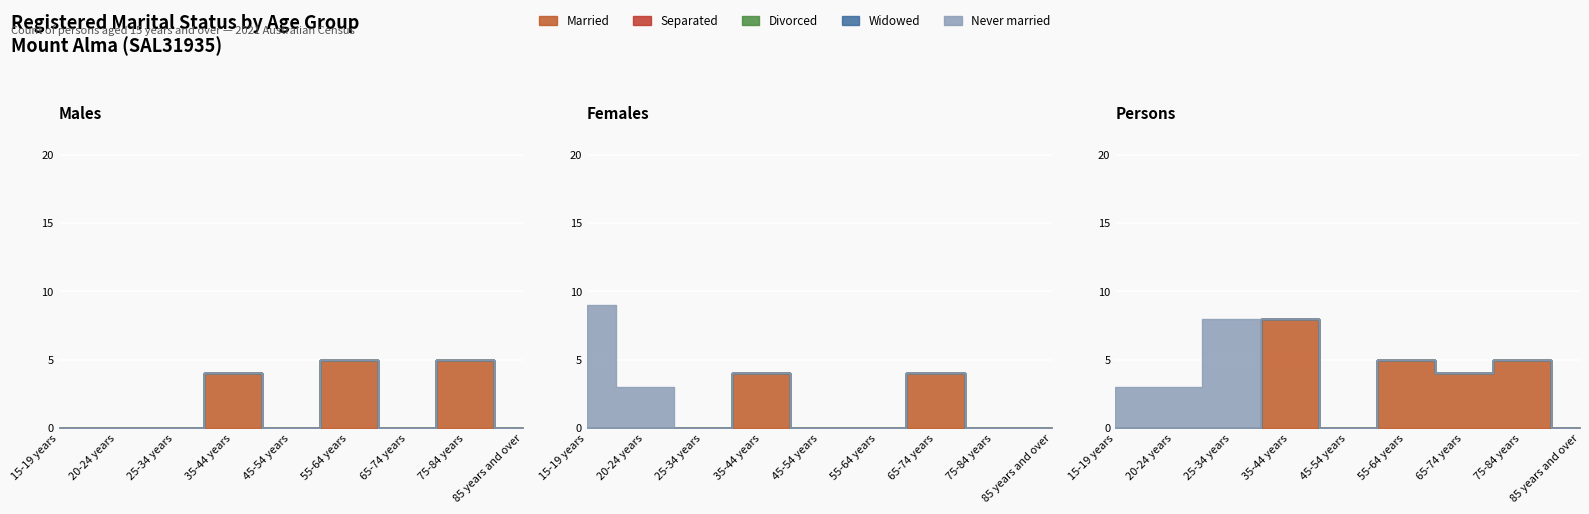

Is the value of Never married at 65-74 years greater than the value of Divorced at 25-34 years?

No